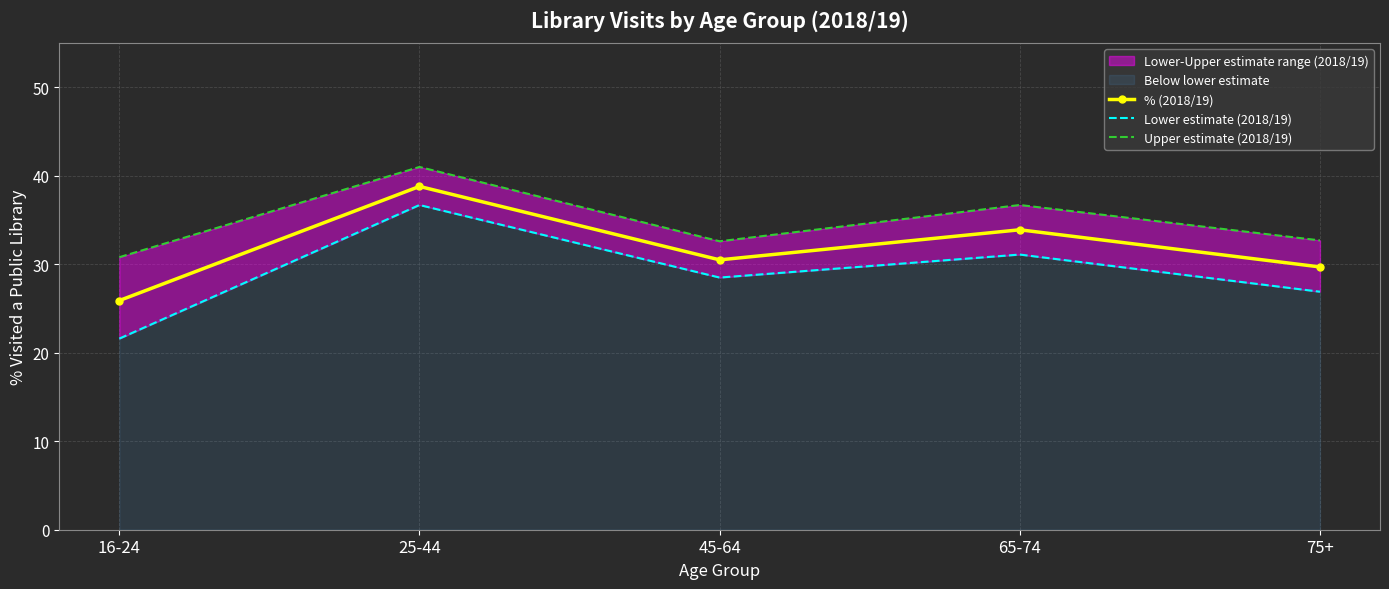

Reading left to right, transcribe all the data shown in this chart.

% (2018/19): 25.9	38.8	30.5	33.9	29.7
Lower estimate (2018/19): 21.6	36.7	28.5	31.1	26.9
Upper estimate (2018/19): 30.8	41.0	32.6	36.7	32.7